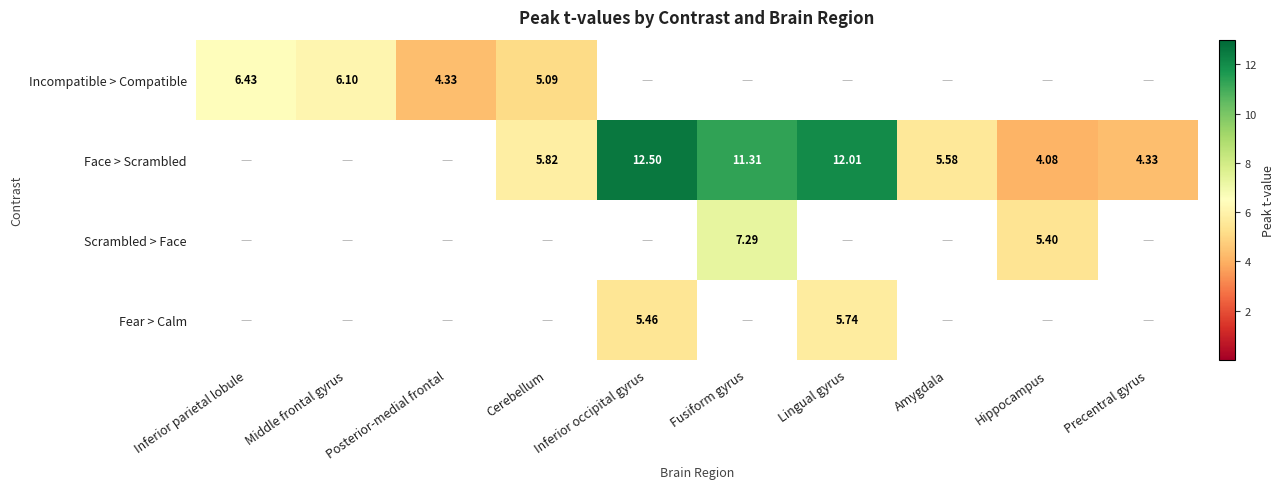

Is the value of Scrambled > Face at Fusiform gyrus greater than the value of Face > Scrambled at Precentral gyrus?

Yes